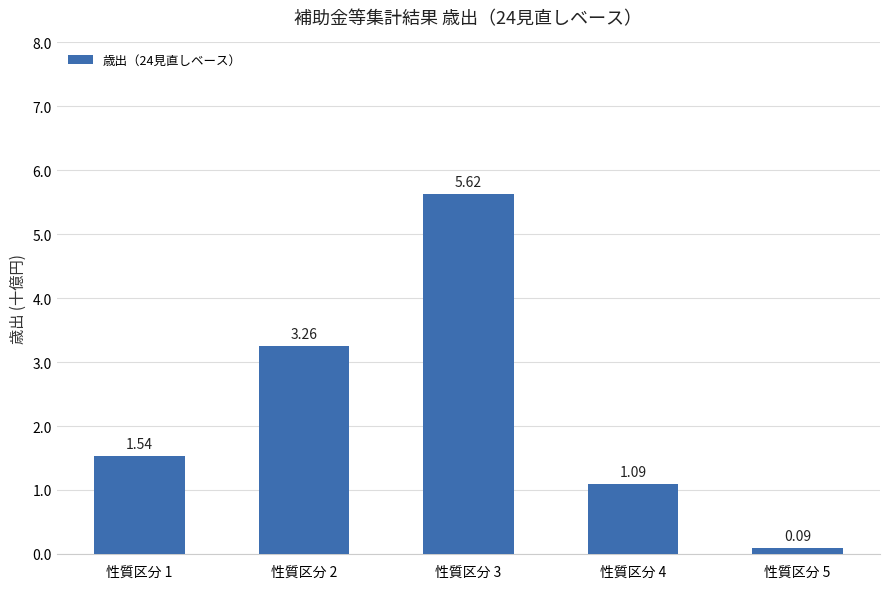

List the labels in order of value, largest first.

性質区分 3, 性質区分 2, 性質区分 1, 性質区分 4, 性質区分 5